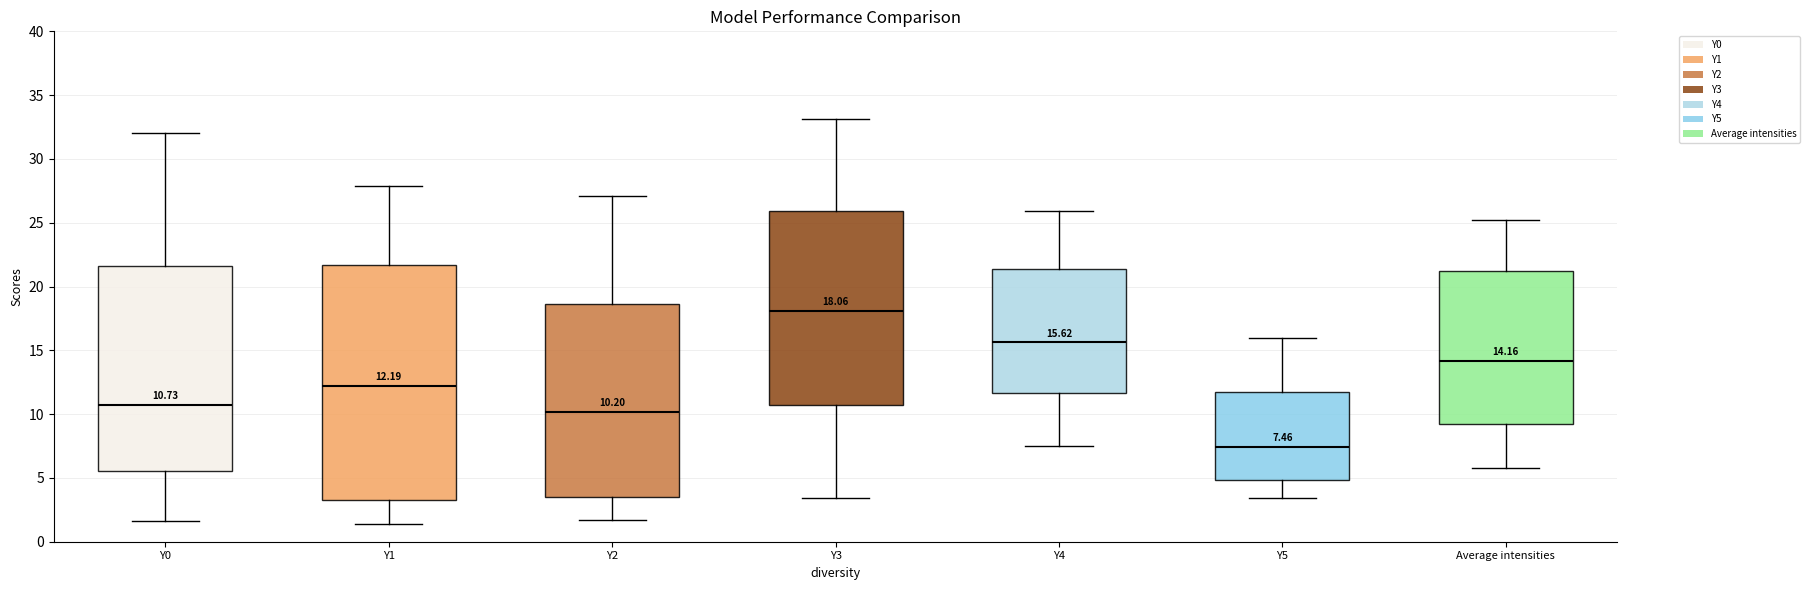

Which box is the tallest, from its lower edge to its upper edge?

Y1